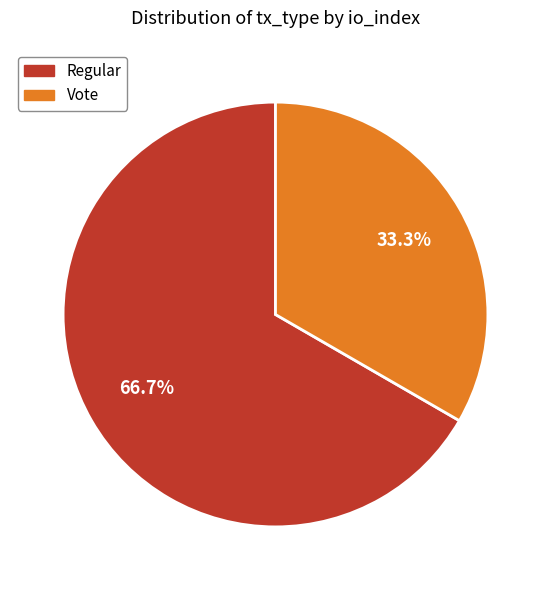

What percentage do Regular and Vote together represent?

100.0%